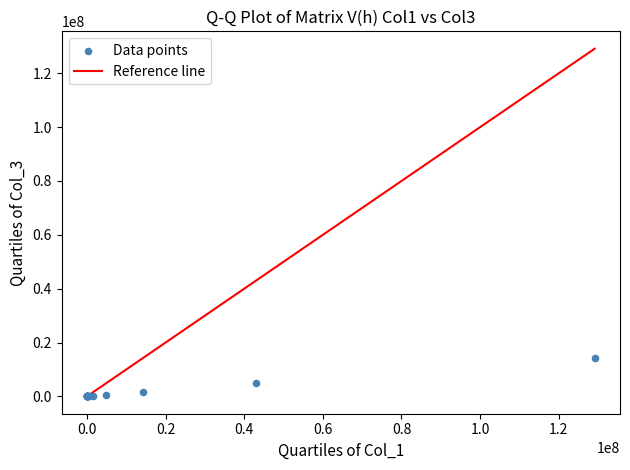

What Y value in the scatter plot is closest to 7174453?

4782969